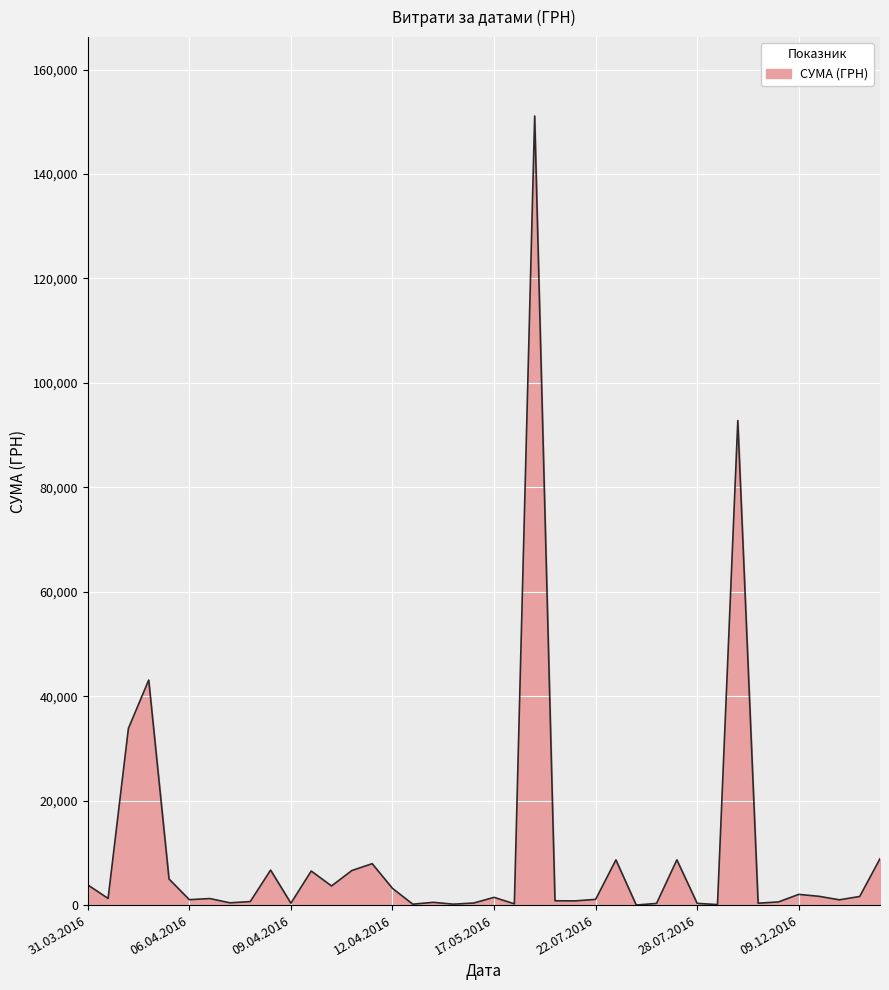

What is the maximum value shown in the chart?

151115.9